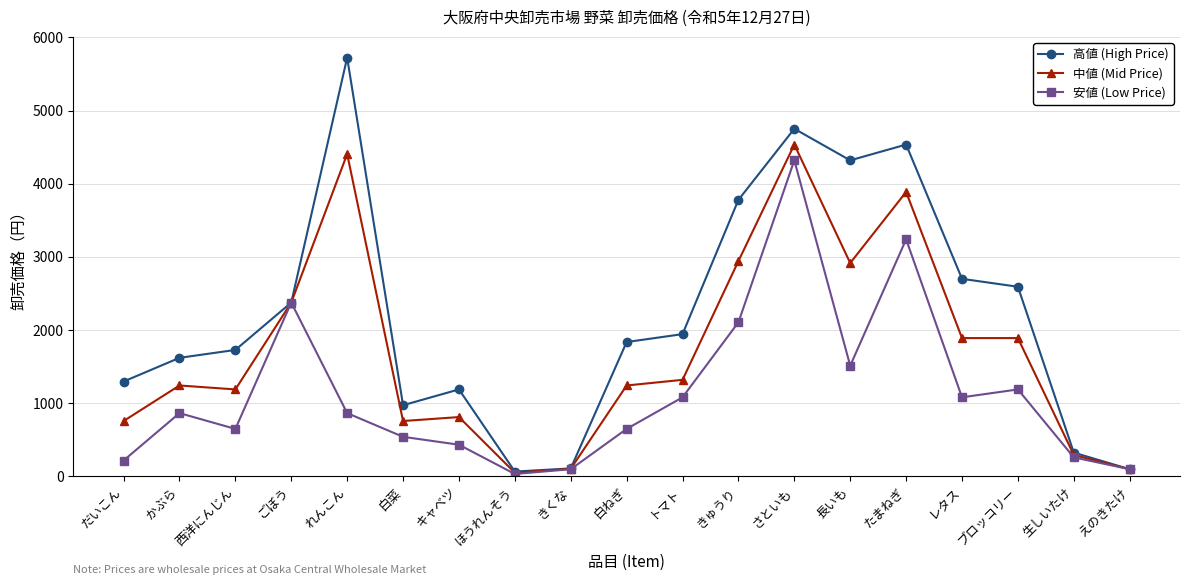

What is the difference between the maximum and second lowest values in the 高値 (High Price) series?

5627